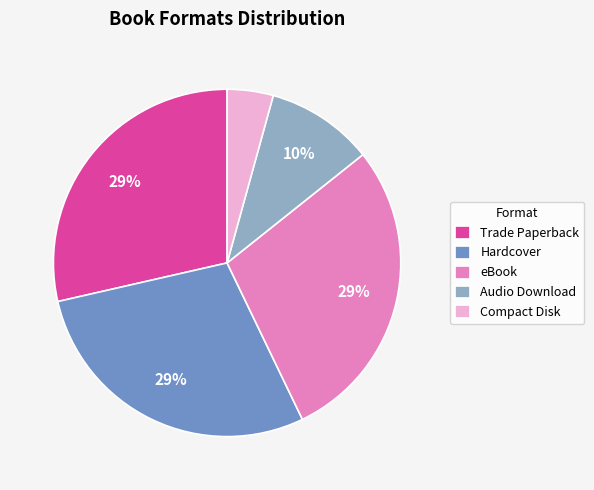

To the nearest percent, what portion does Hardcover represent?

29%